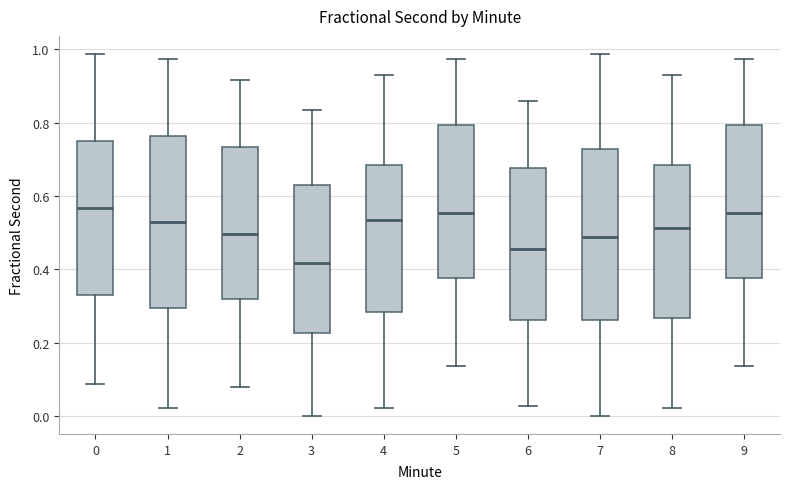

Reading left to right, transcribe this box plot: for each box, give where its median line is, the range the box spans, and where its two whiskers end, as read against the y-axis. The values are not printed on the chart, so give them approximately, as read against the axis.

0: median 0.56, box 0.32 to 0.76, whiskers 0.08 to 0.98
1: median 0.52, box 0.30 to 0.76, whiskers 0.02 to 0.98
2: median 0.50, box 0.32 to 0.74, whiskers 0.08 to 0.92
3: median 0.42, box 0.22 to 0.62, whiskers 0.00 to 0.84
4: median 0.54, box 0.28 to 0.68, whiskers 0.02 to 0.92
5: median 0.56, box 0.38 to 0.80, whiskers 0.14 to 0.98
6: median 0.46, box 0.26 to 0.68, whiskers 0.02 to 0.86
7: median 0.48, box 0.26 to 0.72, whiskers 0.00 to 0.98
8: median 0.52, box 0.26 to 0.68, whiskers 0.02 to 0.92
9: median 0.56, box 0.38 to 0.80, whiskers 0.14 to 0.98